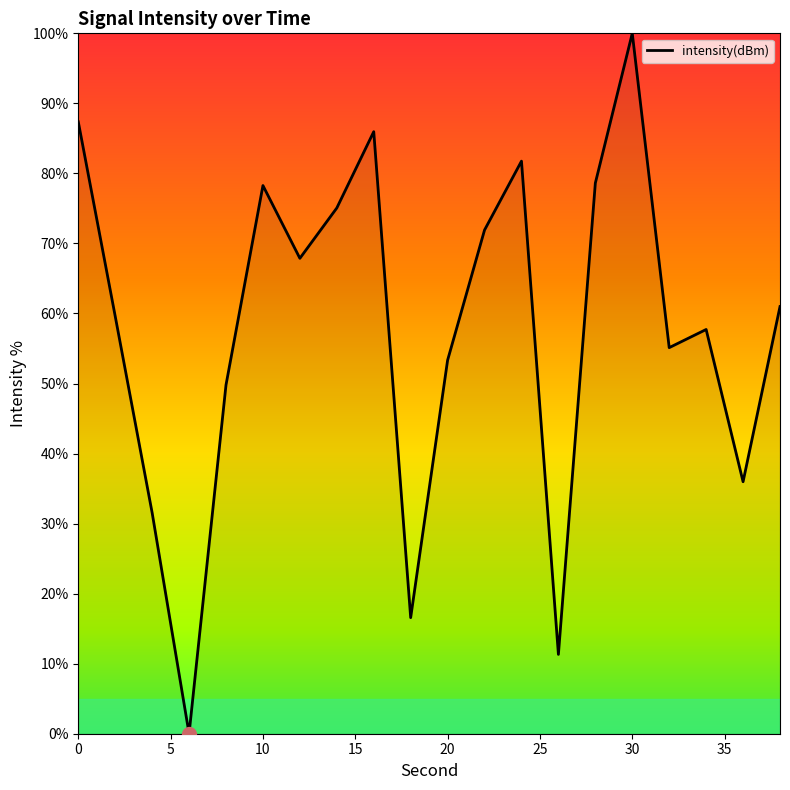

How many categories are shown in the chart?

20